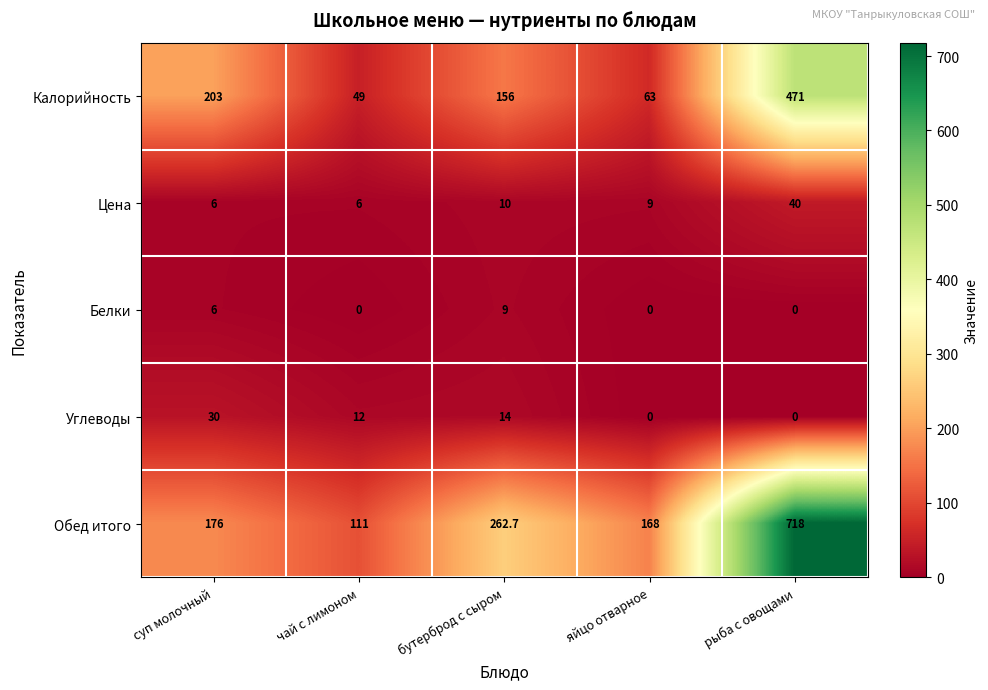

Count the number of categories in the chart.

5